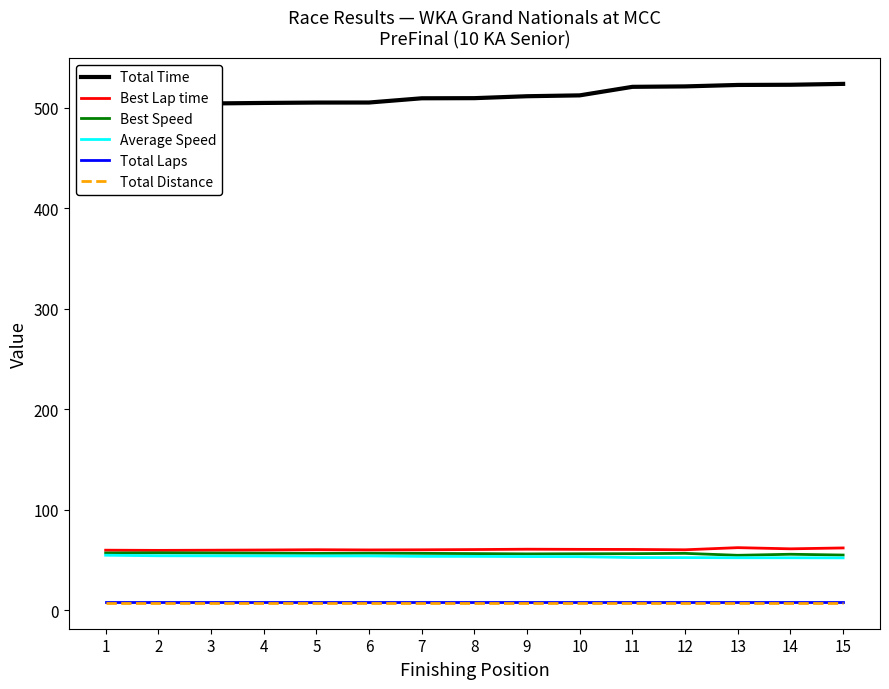

What is the difference between the maximum and second lowest values in the Best Speed series?

2.2